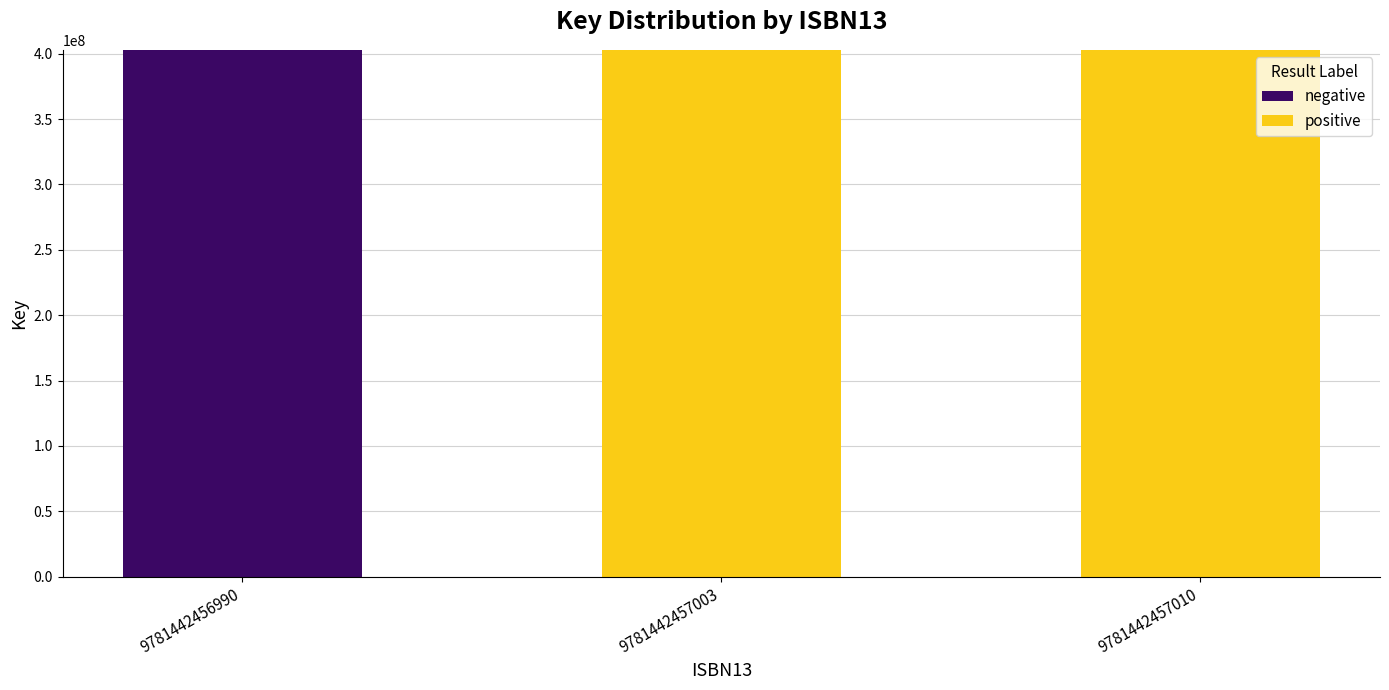

What is the total value across all series at 9781442456990?

402914186